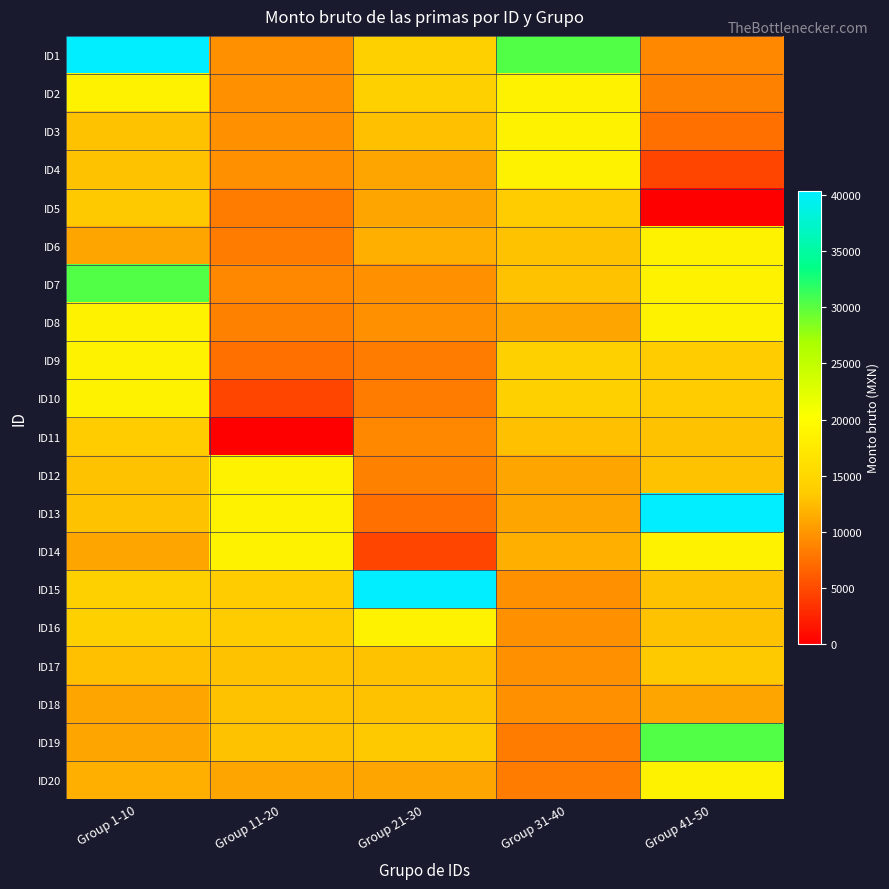

At how many categories does at least one series exceed 14436?

5